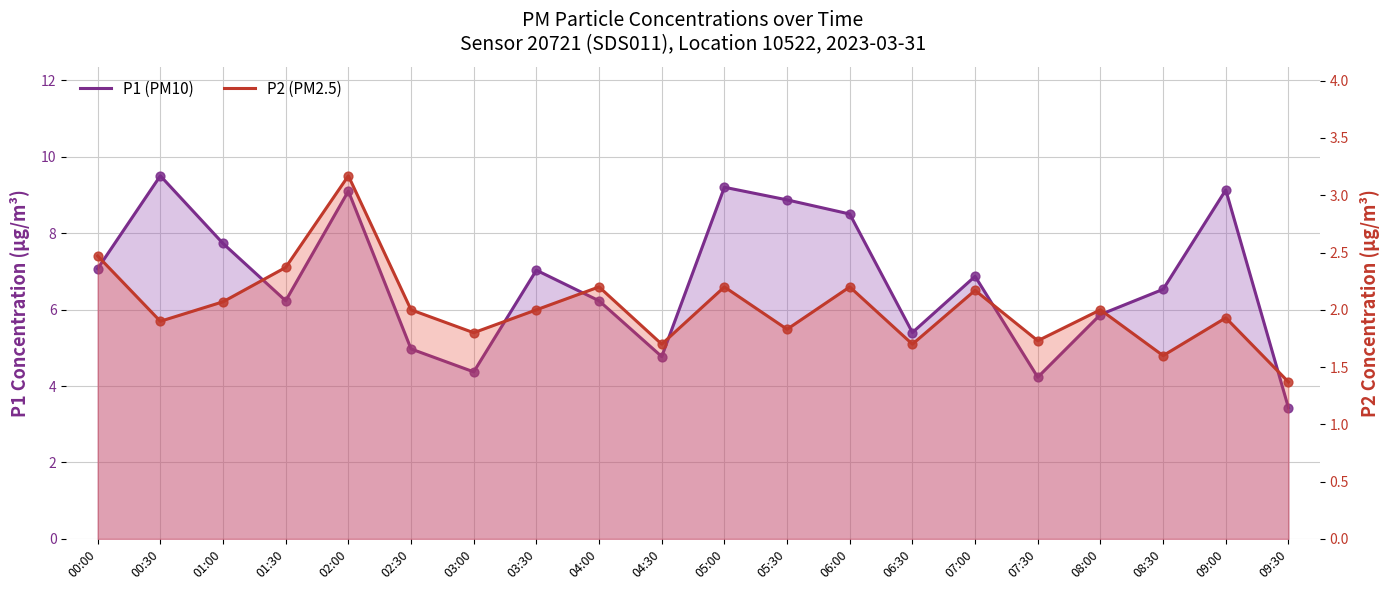

Which series contains the lowest Y value?

P2 (PM2.5)